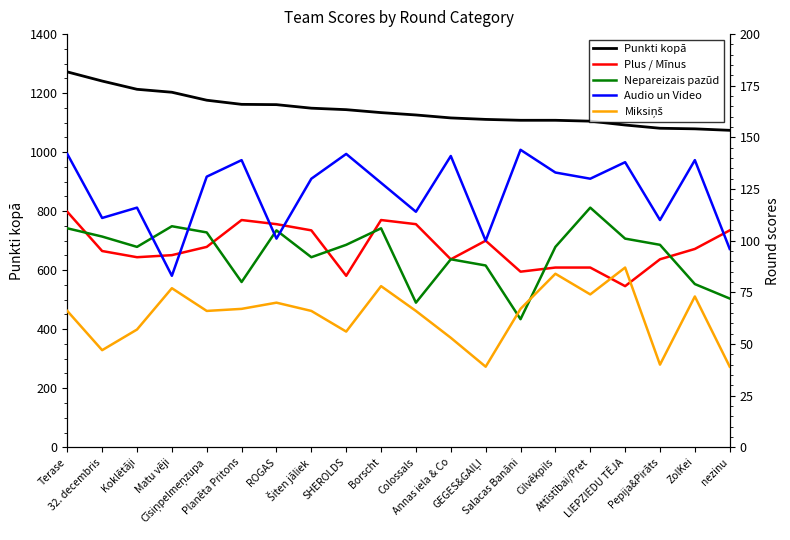

List the labels in order of Audio un Video value, largest first.

Salacas Banāni, Terase, SHEROLDS, Annas iela & Co, Planēta Pritons, ZolKei, LIEPZIEDU TĒJA, Cilvēkpils, Cīsiņpelmeņzupa, Šiten jāliek, Attīstībai/Pret, Borscht, Koklētāji, Colossals, 32. decembris, Pepija&Pirāts, ROGAS, GEGES&GAIĻI, nezinu, Matu vēji